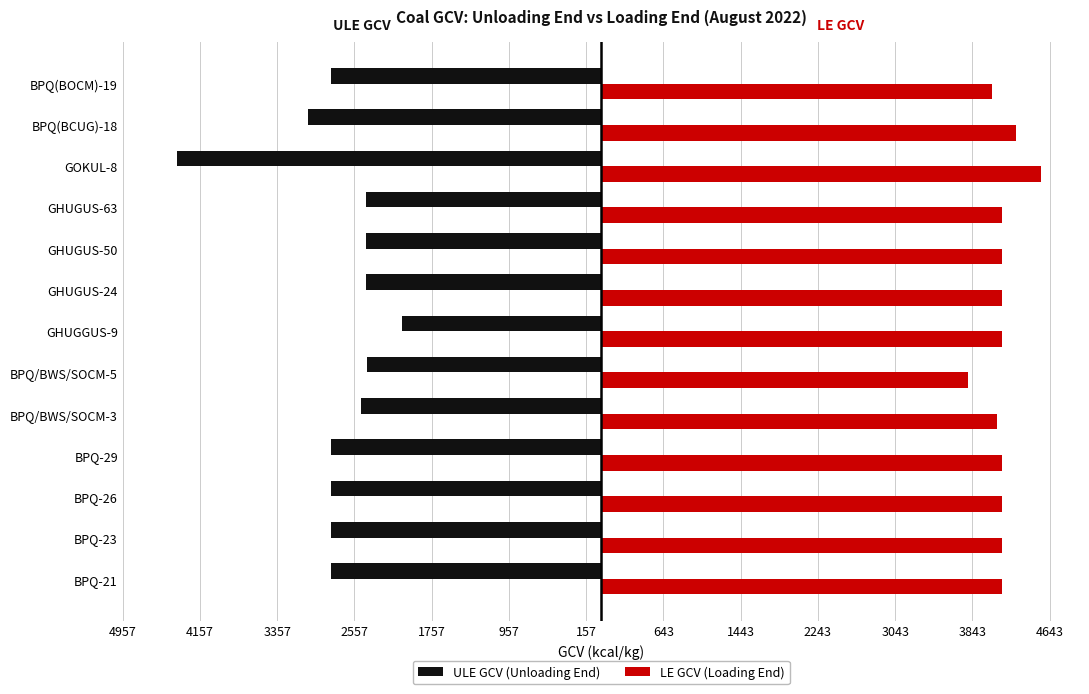

What are all the series names shown in the legend?

ULE GCV (Unloading End), LE GCV (Loading End)